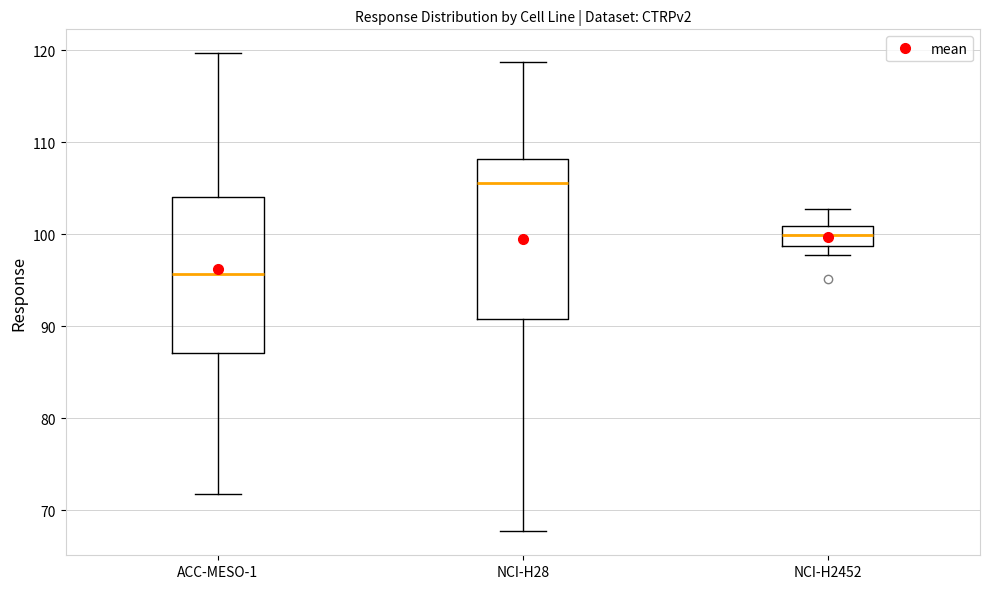

Reading left to right, transcribe this box plot: for each box, give where its median line is, the range the box spans, and where its two whiskers end, as read against the y-axis. The values are not printed on the chart, so give them approximately, as read against the axis.

ACC-MESO-1: median 96, box 87 to 104, whiskers 72 to 120
NCI-H28: median 106, box 91 to 108, whiskers 68 to 119
NCI-H2452: median 100, box 99 to 101, whiskers 98 to 103